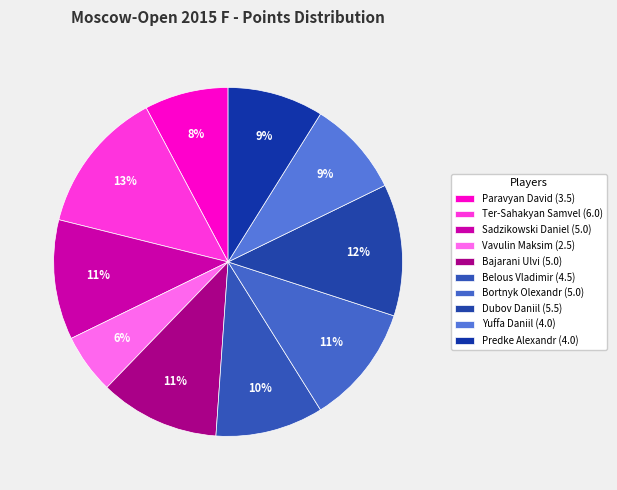

How many slices are in this pie chart?

10